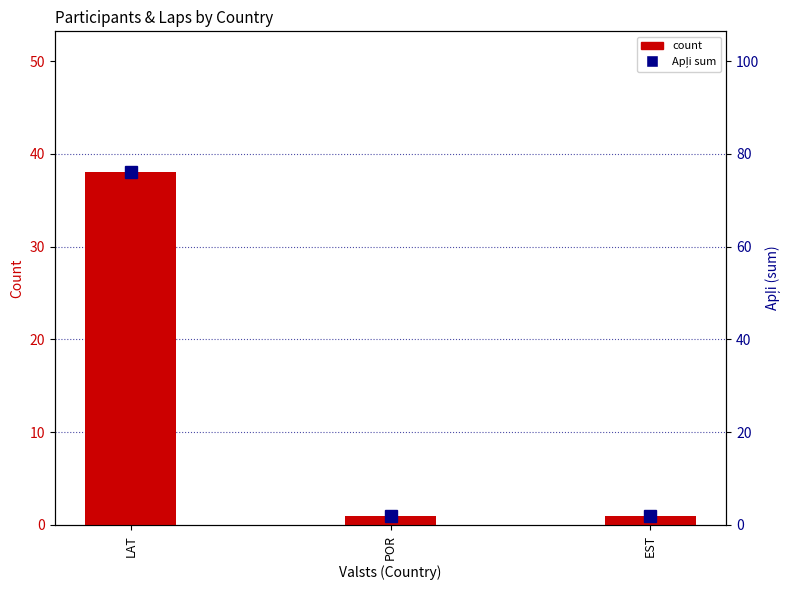

The Apļi sum series shows 76 at LAT. True or false?

True